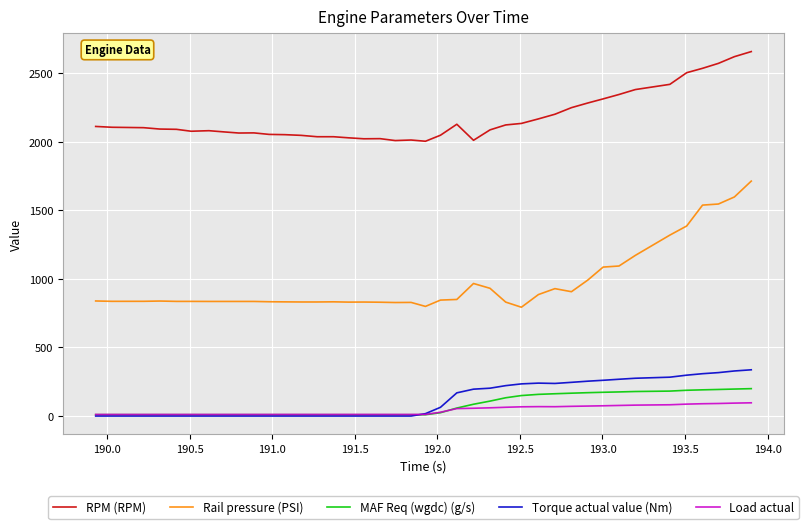

Which series has the largest total across all categories?

RPM (RPM)